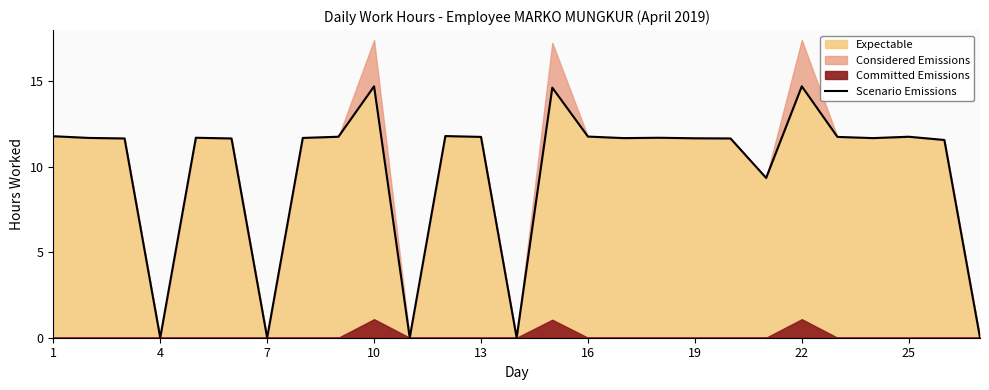

How many data points are less than 11?

6